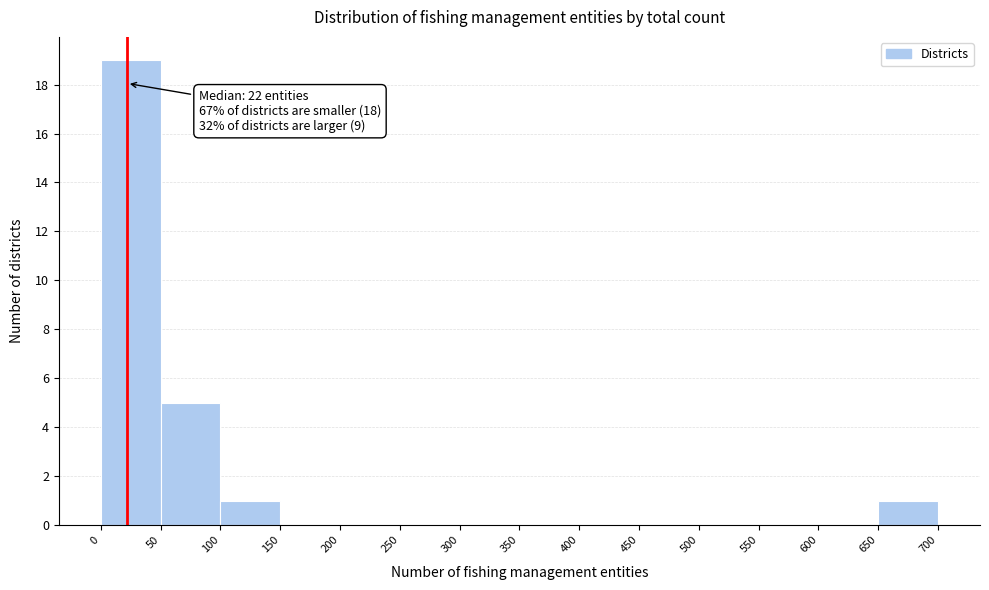

Which range on the x-axis has the tallest bar?

0 to 50